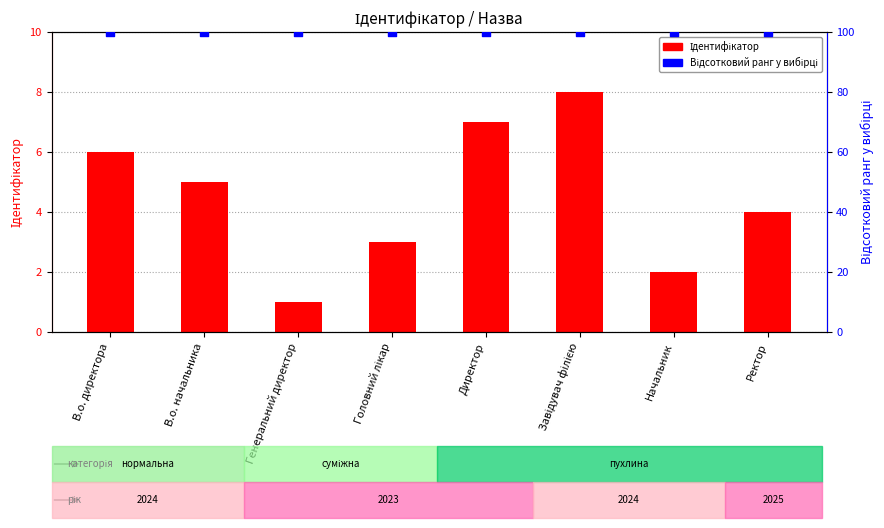

At which category is the sum across all series the highest?

Завідувач філією